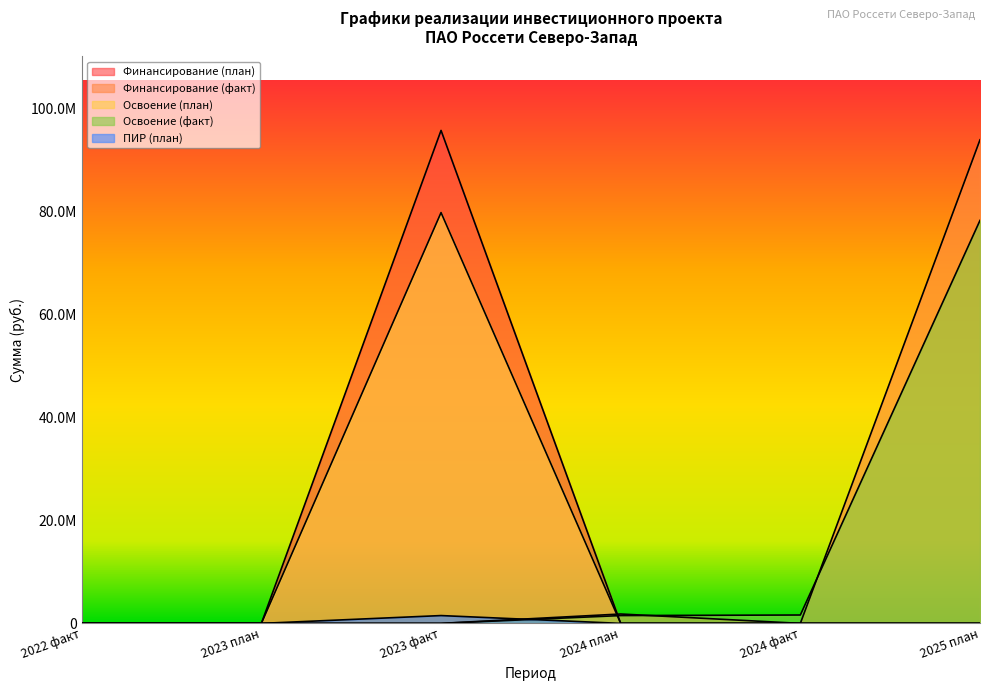

Where is the first local maximum for Финансирование (факт)?

2024 план